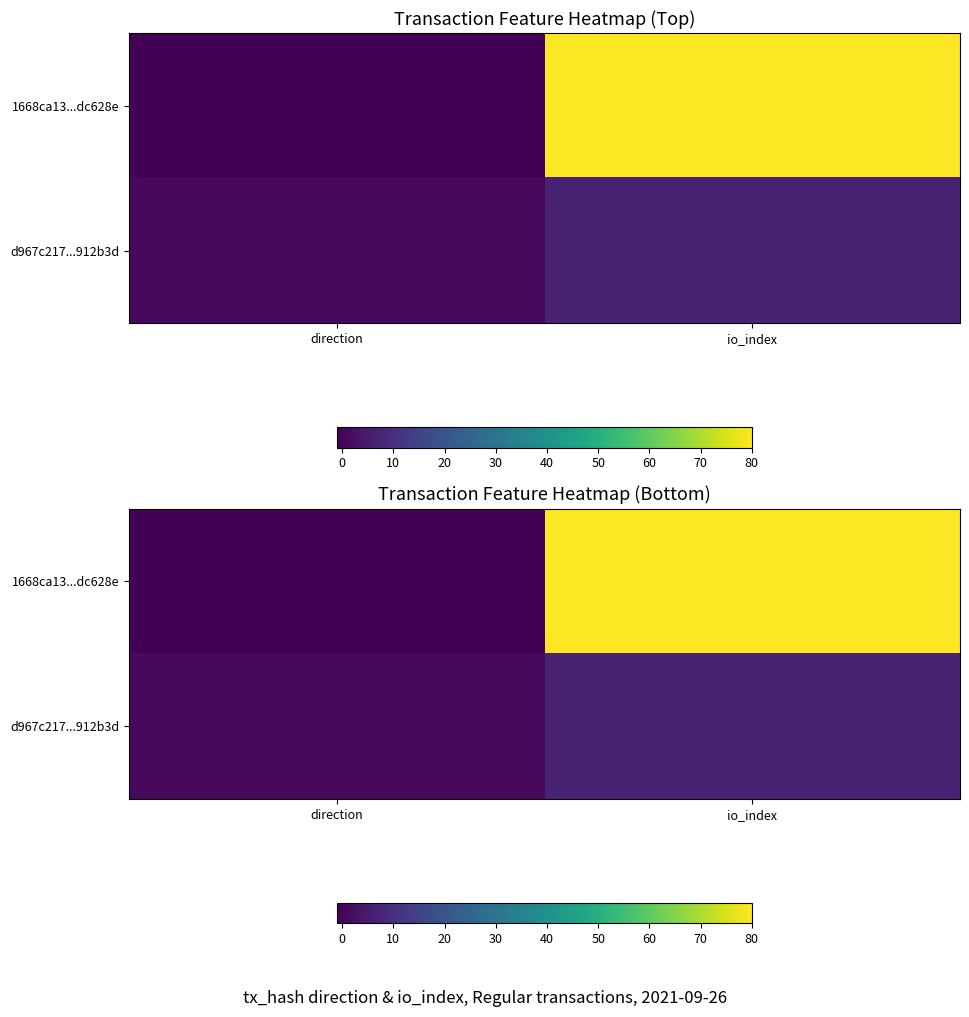

At direction, list the series in order from largest to smallest.

d967c217...912b3d, 1668ca13...dc628e